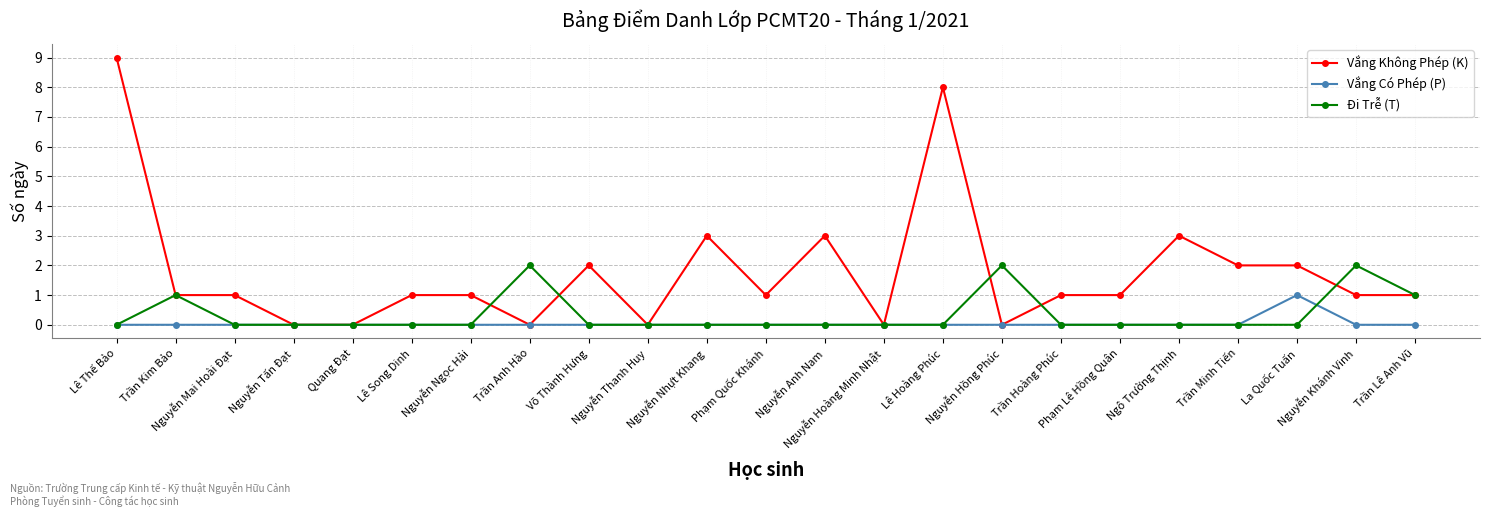

Reading left to right, transcribe all the data shown in this chart.

Vắng Không Phép (K): Lê Thế Bảo=9	Trần Kim Bảo=1	Nguyễn Mai Hoài Đạt=1	Nguyễn Tấn Đạt=0	Quang Đạt=0	Lê Song Dinh=1	Nguyễn Ngọc Hải=1	Trần Anh Hào=0	Võ Thành Hưng=2	Nguyễn Thanh Huy=0	Nguyễn Nhựt Khang=3	Phạm Quốc Khánh=1	Nguyễn Anh Nam=3	Nguyễn Hoàng Minh Nhật=0	Lê Hoàng Phúc=8	Nguyễn Hồng Phúc=0	Trần Hoàng Phúc=1	Phạm Lê Hồng Quân=1	Ngô Trường Thịnh=3	Trần Minh Tiến=2	La Quốc Tuấn=2	Nguyễn Khánh Vinh=1	Trần Lê Anh Vũ=1
Vắng Có Phép (P): Lê Thế Bảo=0	Trần Kim Bảo=0	Nguyễn Mai Hoài Đạt=0	Nguyễn Tấn Đạt=0	Quang Đạt=0	Lê Song Dinh=0	Nguyễn Ngọc Hải=0	Trần Anh Hào=0	Võ Thành Hưng=0	Nguyễn Thanh Huy=0	Nguyễn Nhựt Khang=0	Phạm Quốc Khánh=0	Nguyễn Anh Nam=0	Nguyễn Hoàng Minh Nhật=0	Lê Hoàng Phúc=0	Nguyễn Hồng Phúc=0	Trần Hoàng Phúc=0	Phạm Lê Hồng Quân=0	Ngô Trường Thịnh=0	Trần Minh Tiến=0	La Quốc Tuấn=1	Nguyễn Khánh Vinh=0	Trần Lê Anh Vũ=0
Đi Trễ (T): Lê Thế Bảo=0	Trần Kim Bảo=1	Nguyễn Mai Hoài Đạt=0	Nguyễn Tấn Đạt=0	Quang Đạt=0	Lê Song Dinh=0	Nguyễn Ngọc Hải=0	Trần Anh Hào=2	Võ Thành Hưng=0	Nguyễn Thanh Huy=0	Nguyễn Nhựt Khang=0	Phạm Quốc Khánh=0	Nguyễn Anh Nam=0	Nguyễn Hoàng Minh Nhật=0	Lê Hoàng Phúc=0	Nguyễn Hồng Phúc=2	Trần Hoàng Phúc=0	Phạm Lê Hồng Quân=0	Ngô Trường Thịnh=0	Trần Minh Tiến=0	La Quốc Tuấn=0	Nguyễn Khánh Vinh=2	Trần Lê Anh Vũ=1